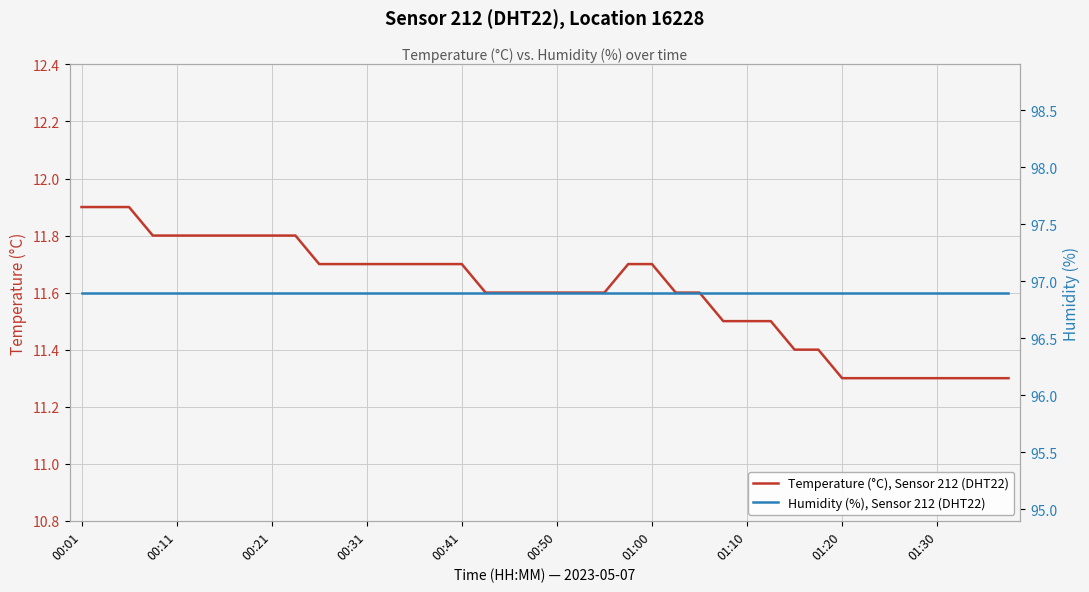

At which category is the sum across all series the highest?

00:01